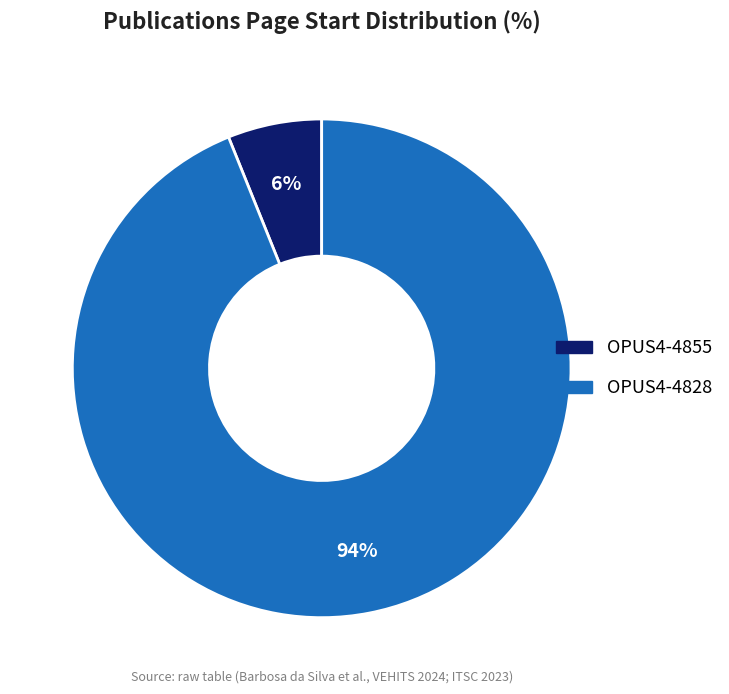

To the nearest percent, what percentage of the pie is OPUS4-4855?

6%